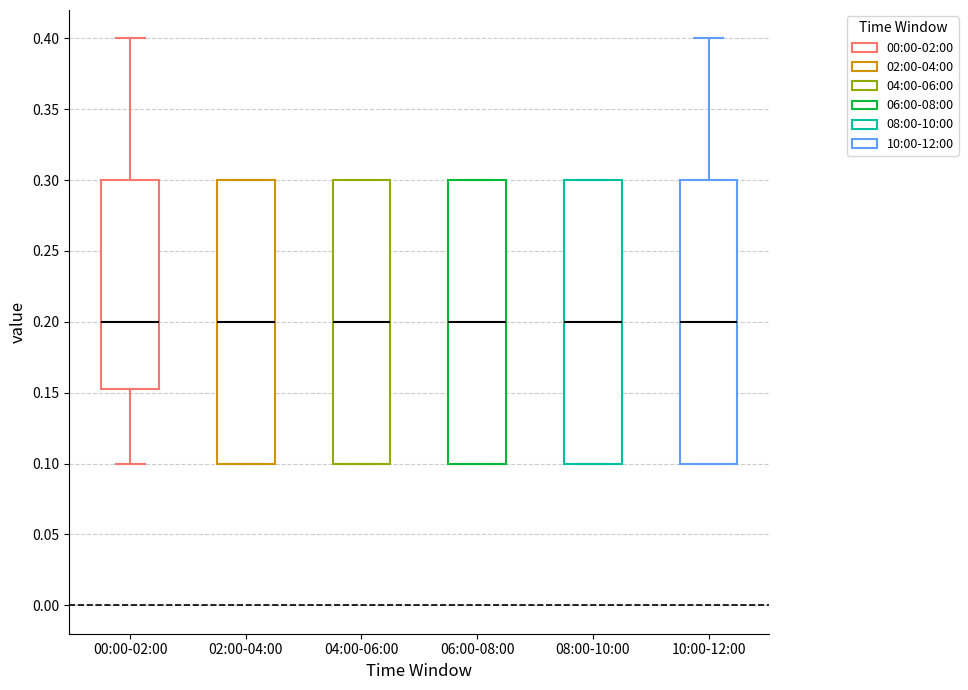

Reading left to right, read every box against the y-axis: the position of its median line, the range the box covers, and the ends of its whiskers. The values are not printed on the chart, so give them approximately, as read against the axis.

00:00-02:00: median 0.200, box 0.155 to 0.300, whiskers 0.100 to 0.400
02:00-04:00: median 0.200, box 0.100 to 0.300, whiskers 0.100 to 0.300
04:00-06:00: median 0.200, box 0.100 to 0.300, whiskers 0.100 to 0.300
06:00-08:00: median 0.200, box 0.100 to 0.300, whiskers 0.100 to 0.300
08:00-10:00: median 0.200, box 0.100 to 0.300, whiskers 0.100 to 0.300
10:00-12:00: median 0.200, box 0.100 to 0.300, whiskers 0.100 to 0.400